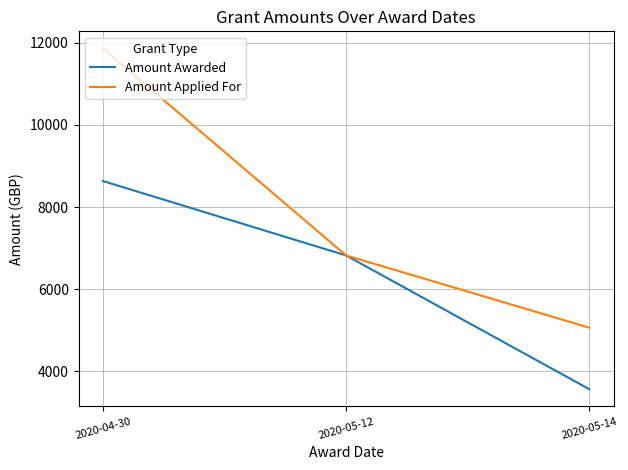

Which series changed the most between 2020-05-12 and 2020-05-14?

Amount Awarded